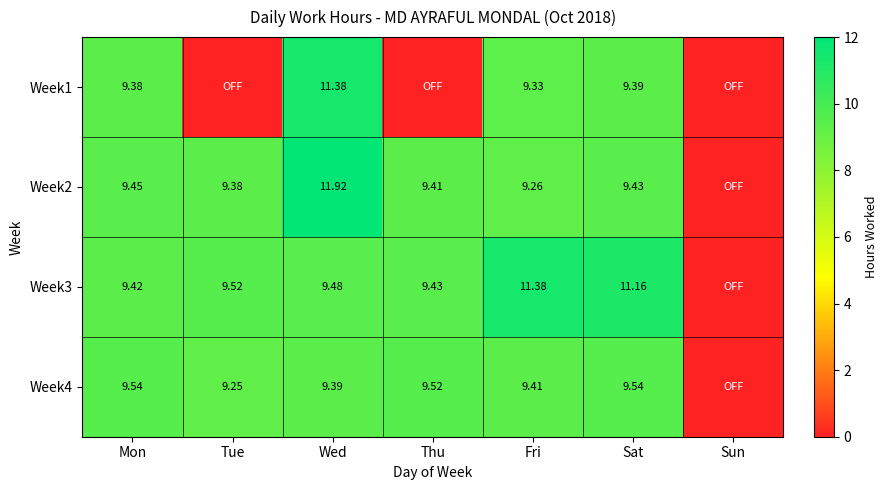

Is the value of Week3 at Mon greater than the value of Week2 at Mon?

No